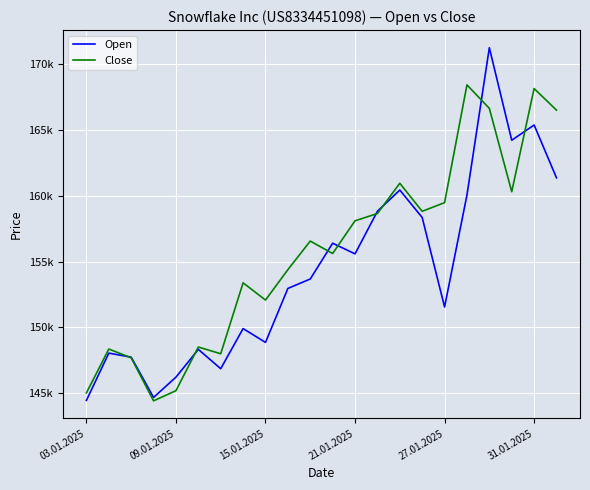

What are all the series names shown in the legend?

Open, Close